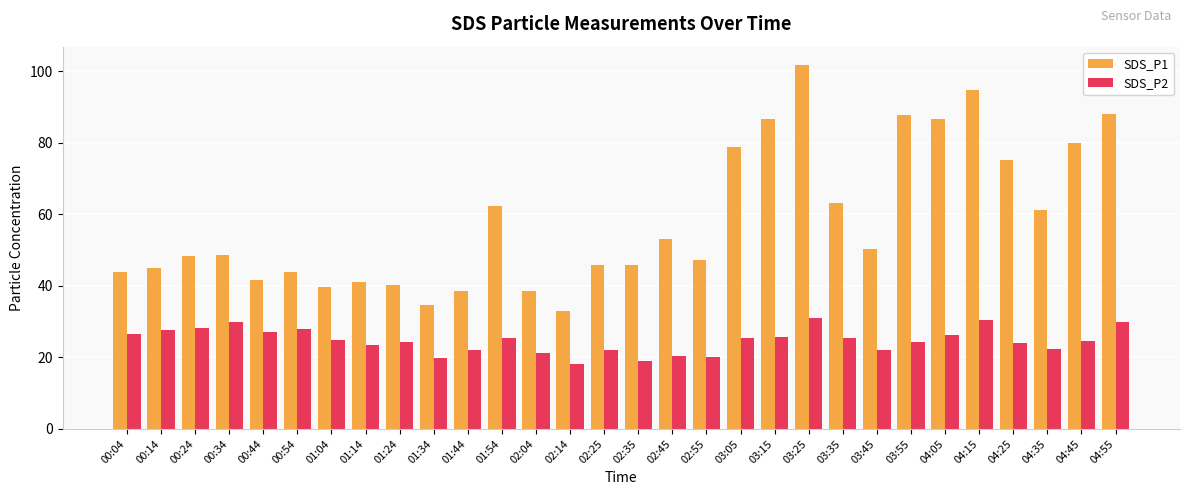

Which series changed the most between 01:34 and 04:35?

SDS_P1